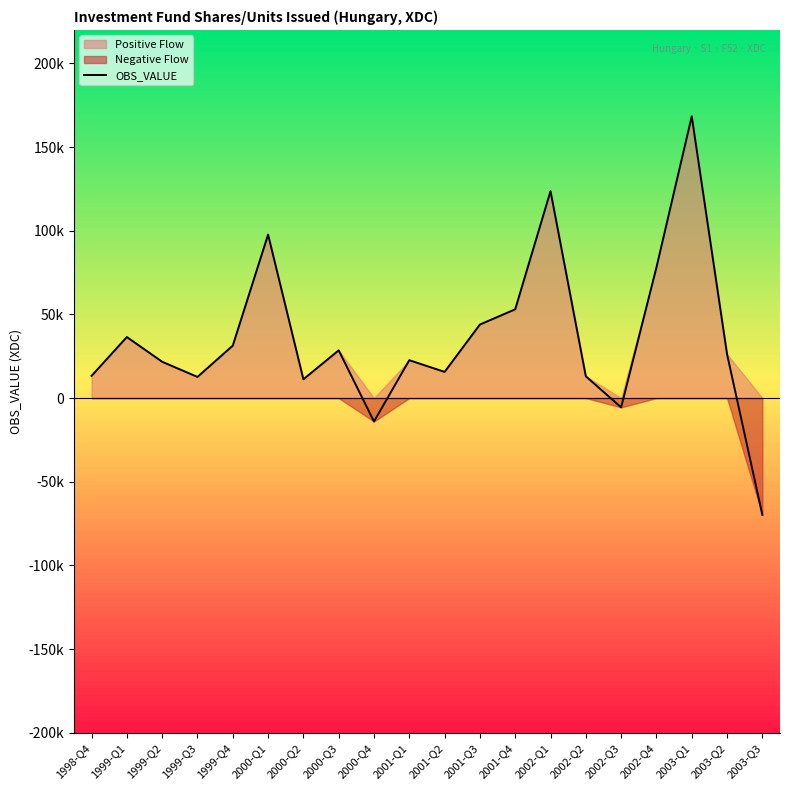

Which has a higher value, 1998-Q4 or 2002-Q1?

2002-Q1